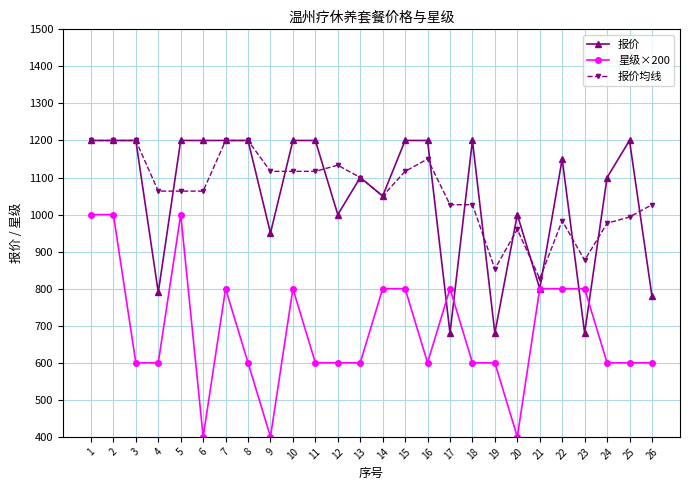

What is the value of the 报价均线 point at the 1st from the left?

1200.0